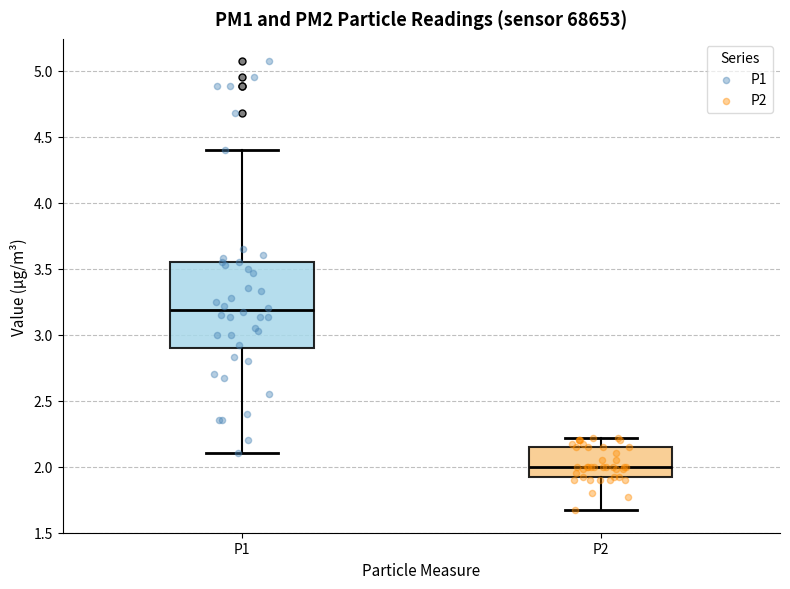

Comparing the boxes themselves (not the whiskers), which one is the tallest?

P1